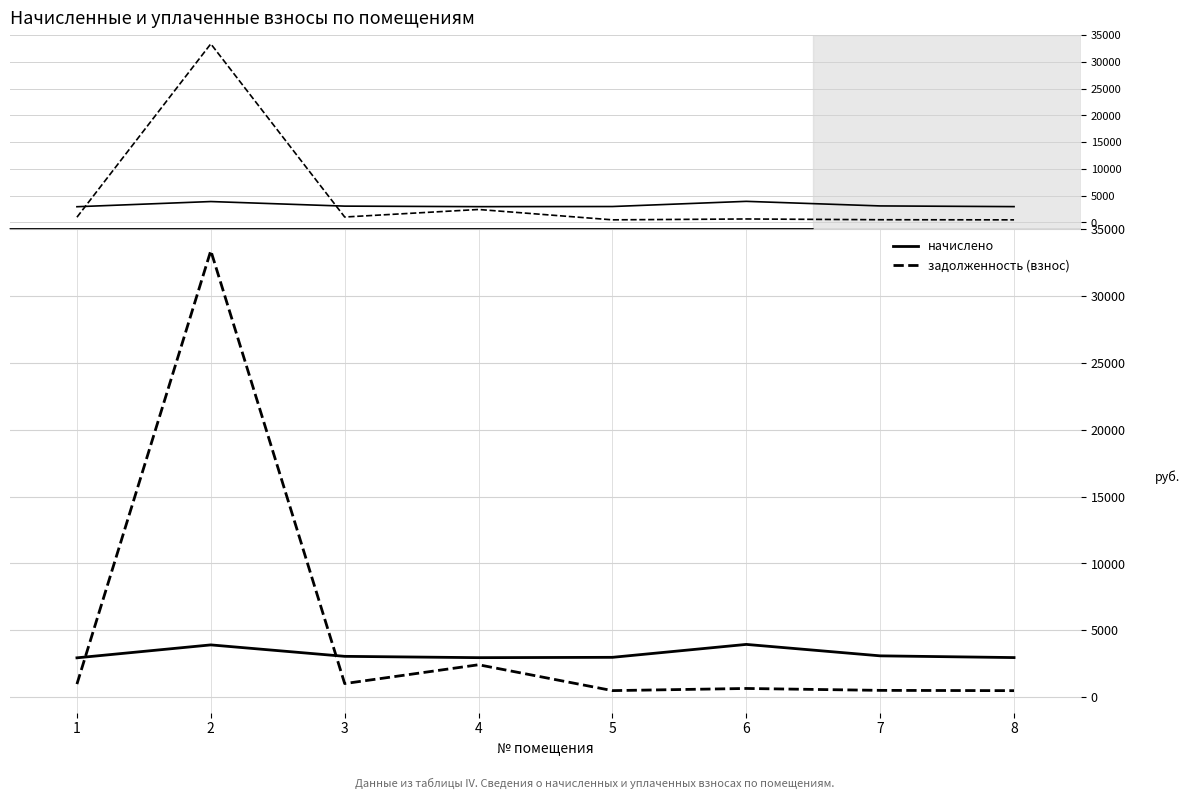

Is the value of задолженность (взнос) at 3 greater than the value of начислено at 7?

No